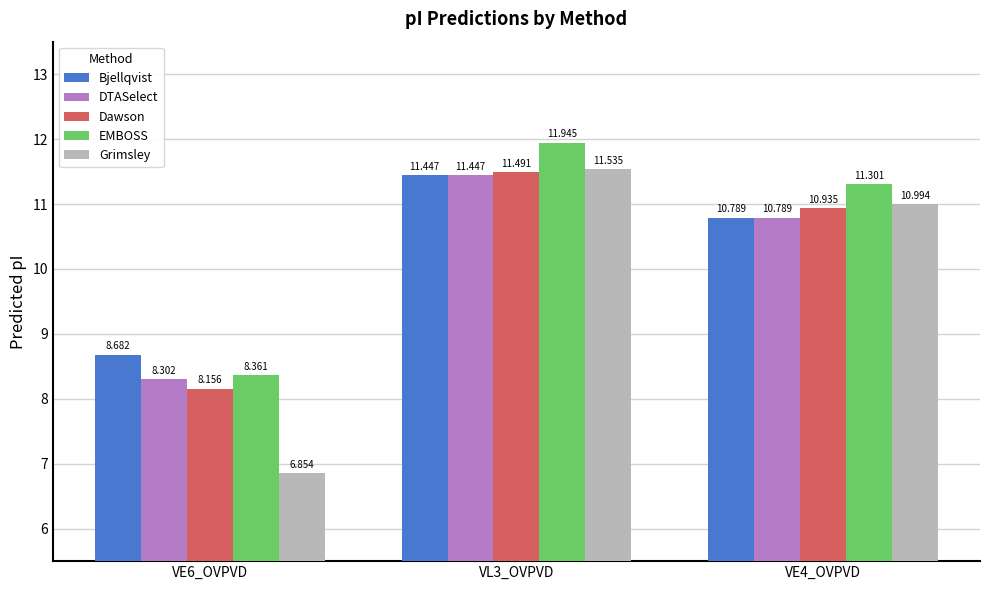

What is the value of the DTASelect bar at the 1st from the left?

8.3